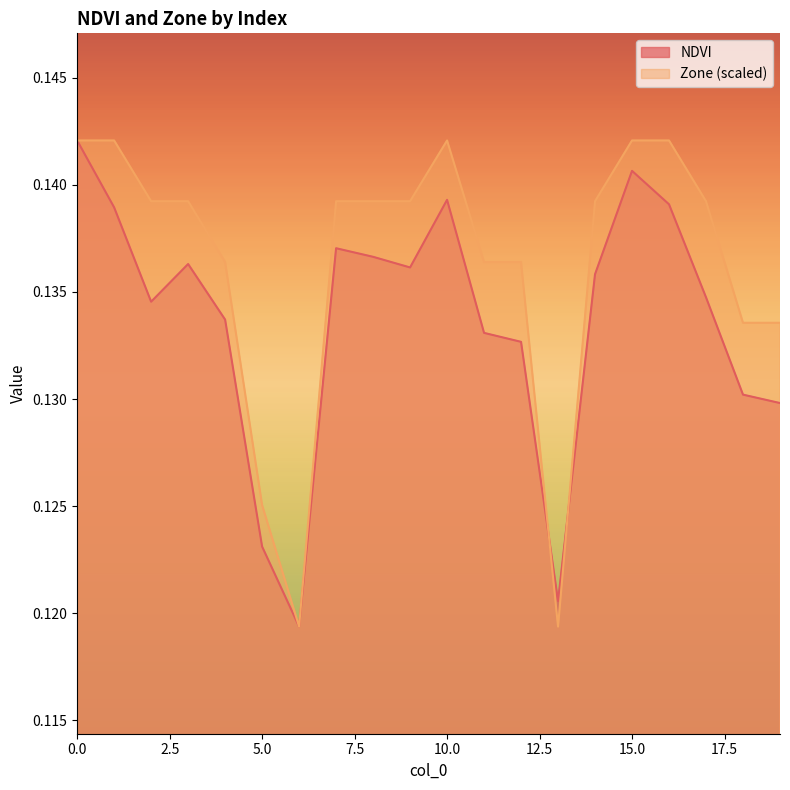

What is the value of the Zone point at the 1st from the left?

0.1